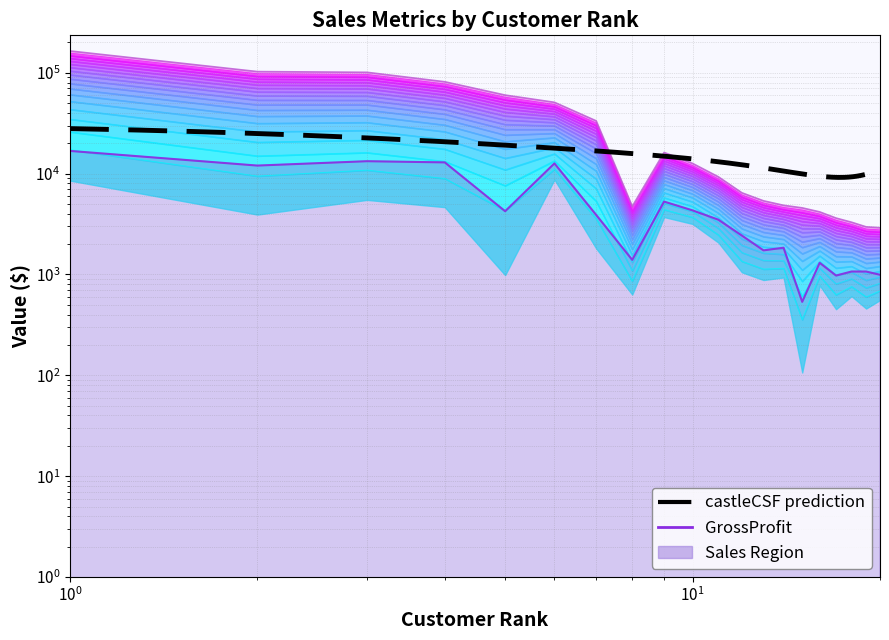

What is the value of the Sales point at the 11th from the left?

8854.6